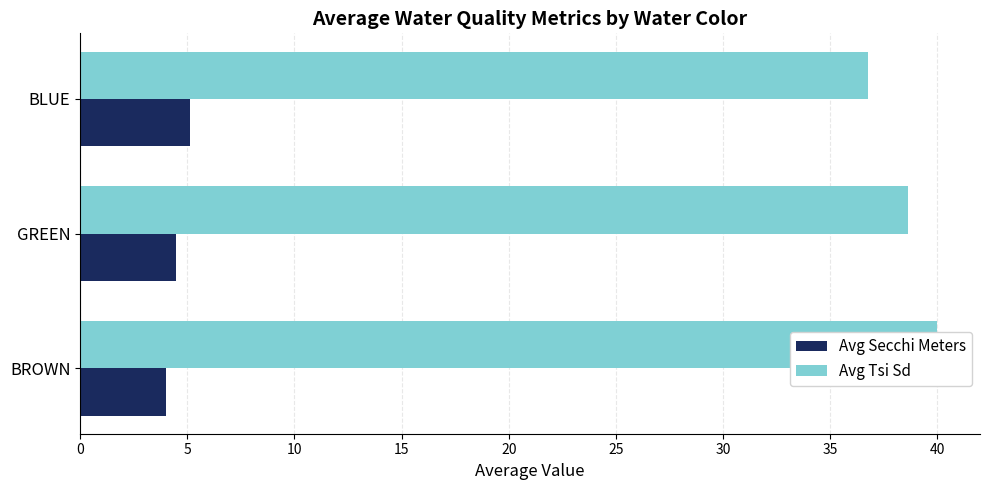

Reading left to right, transcribe all the data shown in this chart.

Avg Secchi Meters: 0=4.0	5=4.5	10=5.1
Avg Tsi Sd: 0=40.0	5=38.6	10=36.8